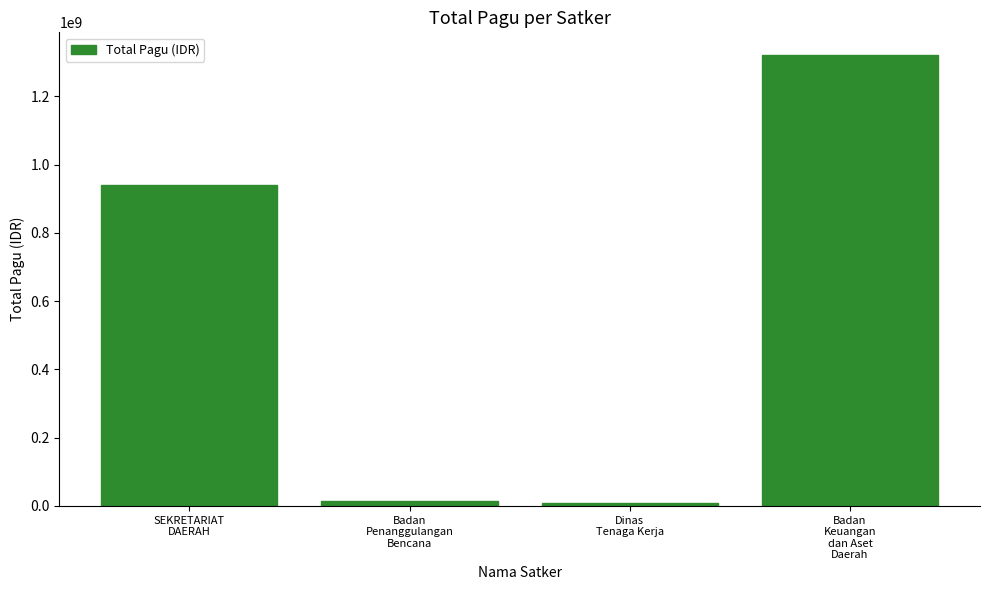

What is the difference between the maximum and minimum values?

1312053300